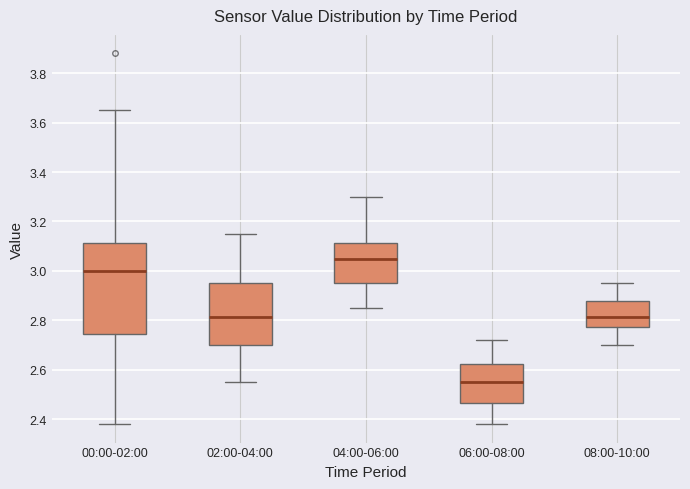

Where is the upper edge of the box for 06:00-08:00 on the y-axis? The values are not printed on the chart, so give them approximately, as read against the axis.

2.62